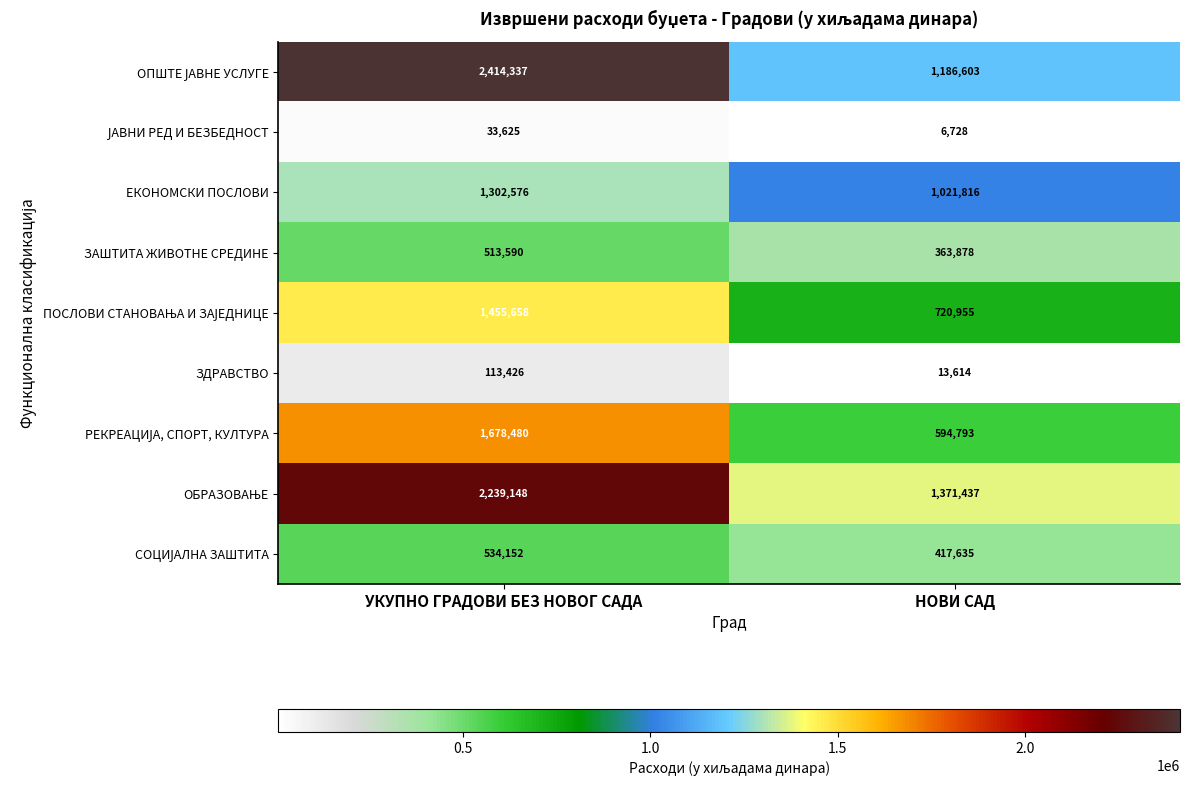

What is the greatest value displayed?

2414337